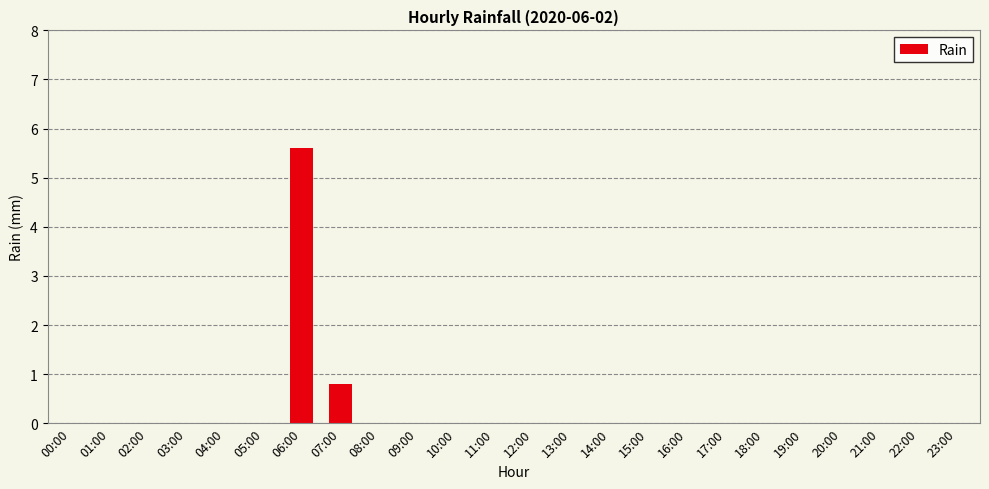

How many categories are shown in the chart?

24